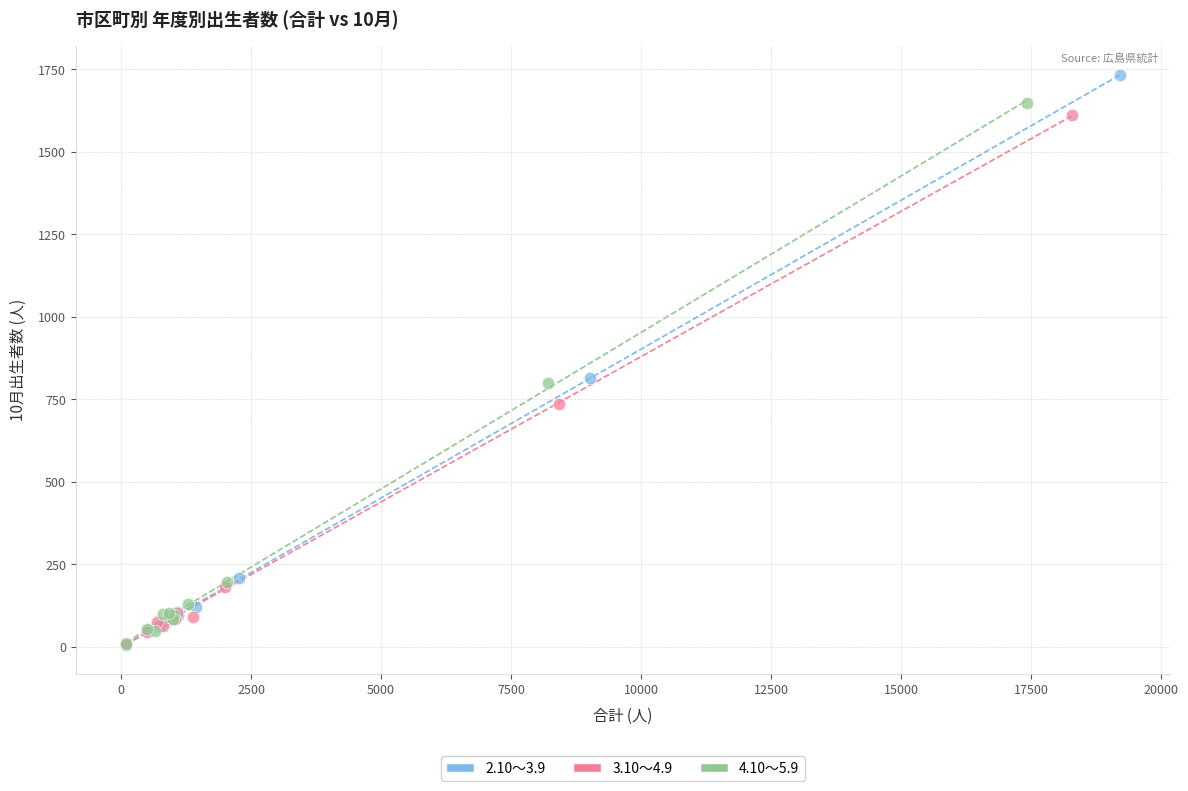

Which series has the largest Y range (max minus min)?

2.10～3.9